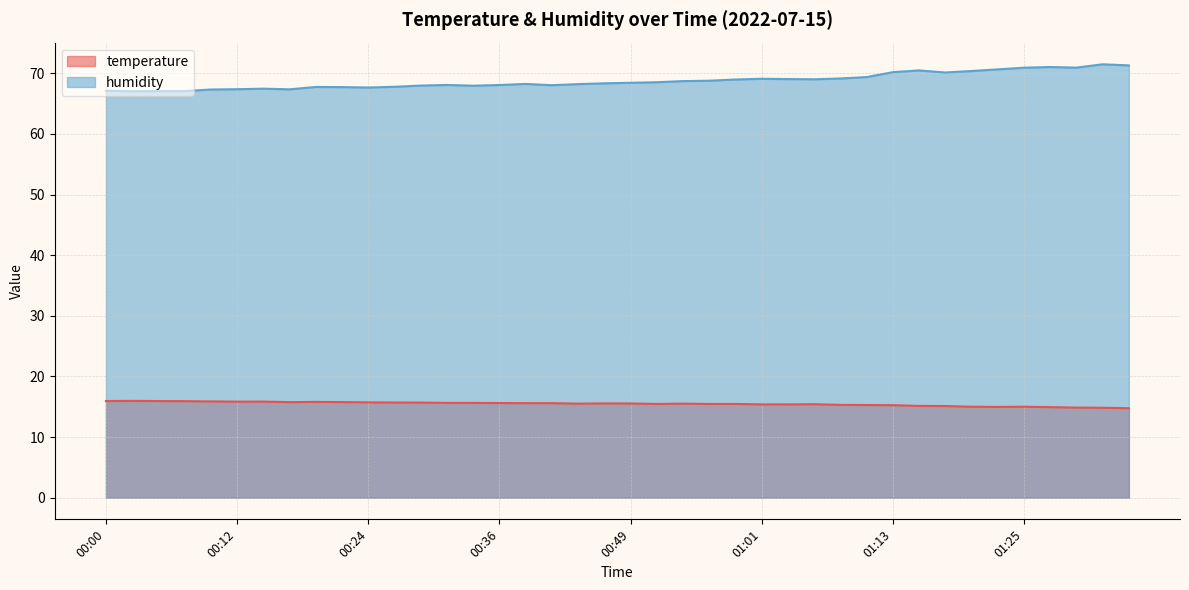

True or false: temperature has a value of 9.3 at 00:51.

False